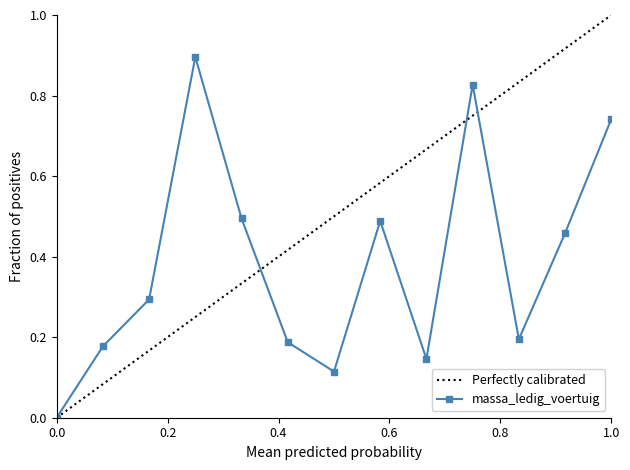

True or false: massa_ledig_voertuig has more than 1 interior local peaks.

True